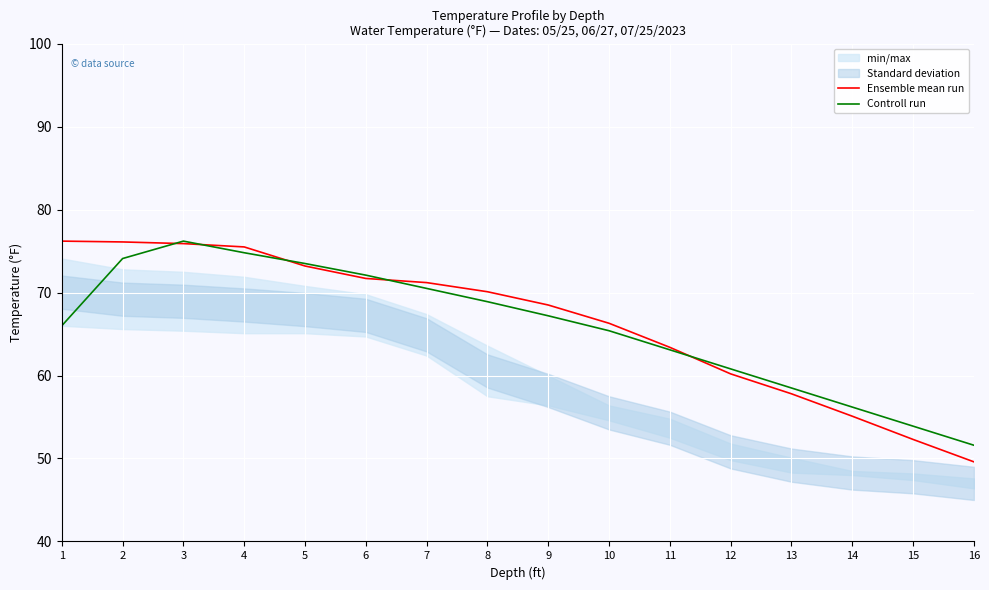

After their last crossing, which series has the higher values: Ensemble mean run or Controll run?

Controll run